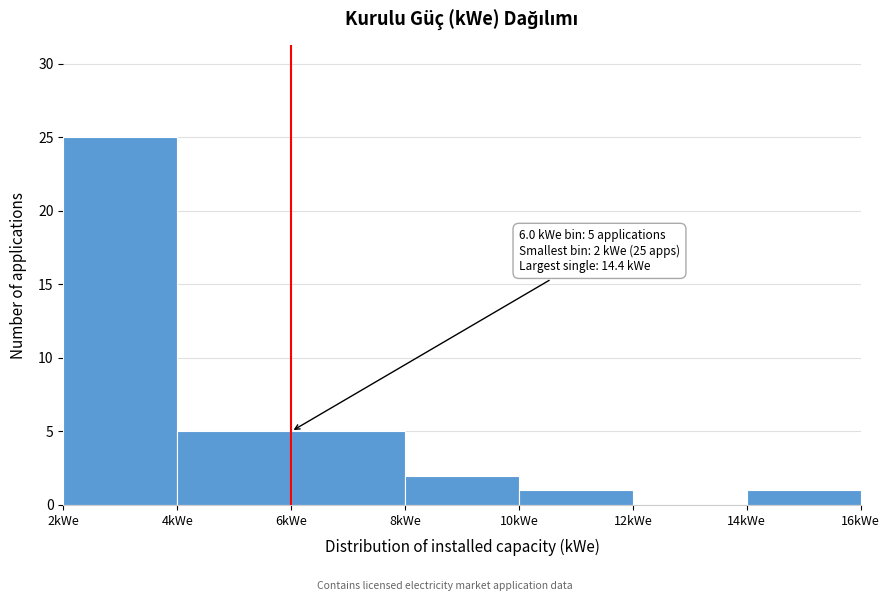

Which range on the x-axis has the tallest bar?

2 to 4